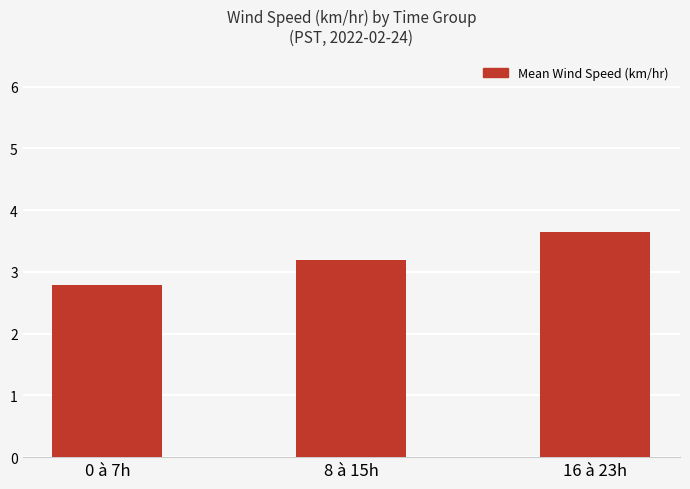

What is the average value?

3.2